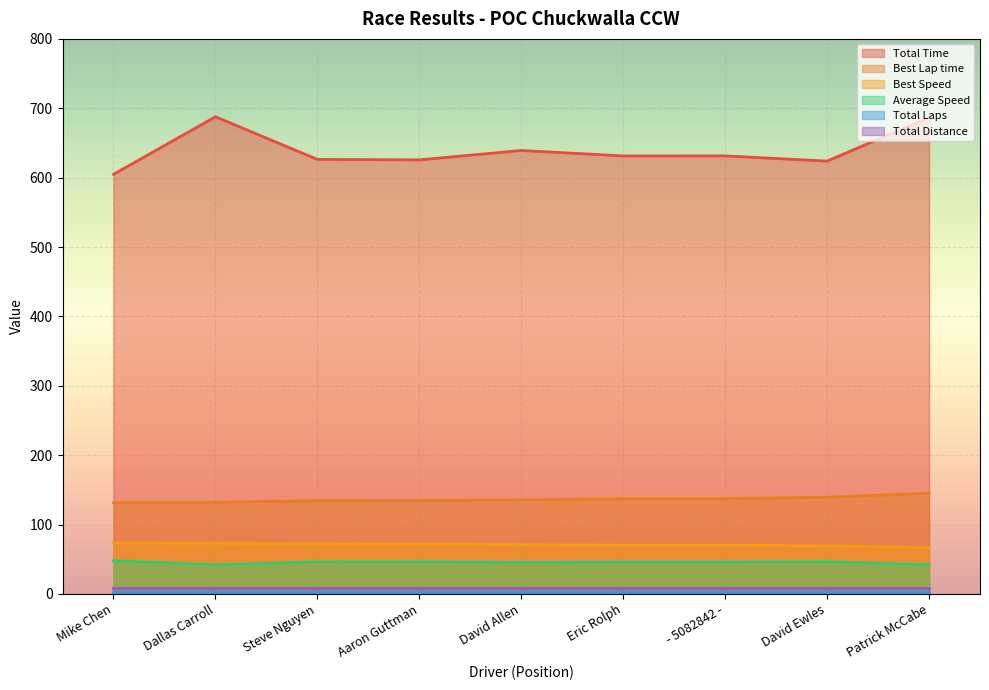

What position from the left is - 5082842 -?

7